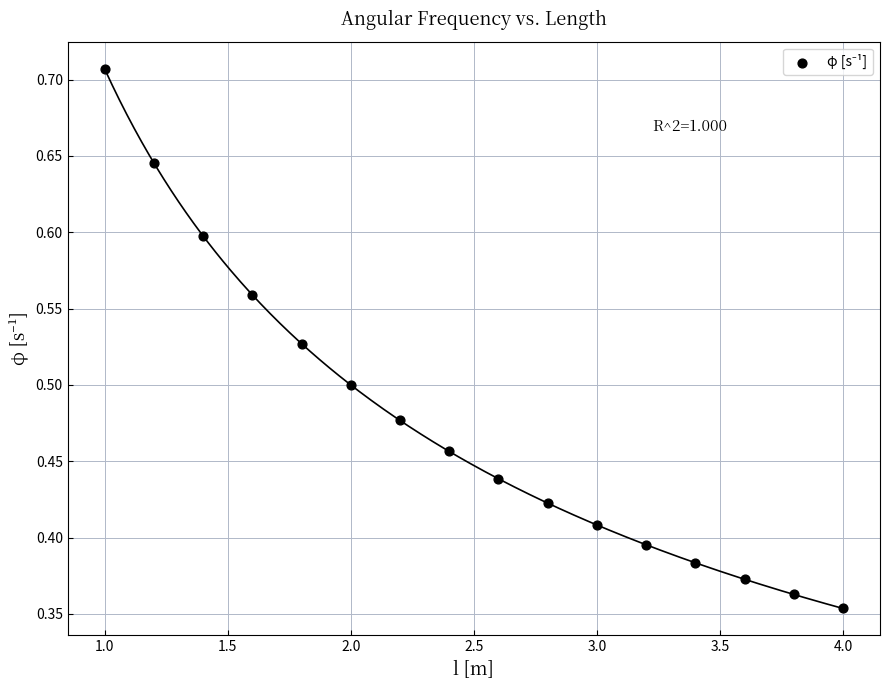

What is the range of X values (max minus min)?

3.0